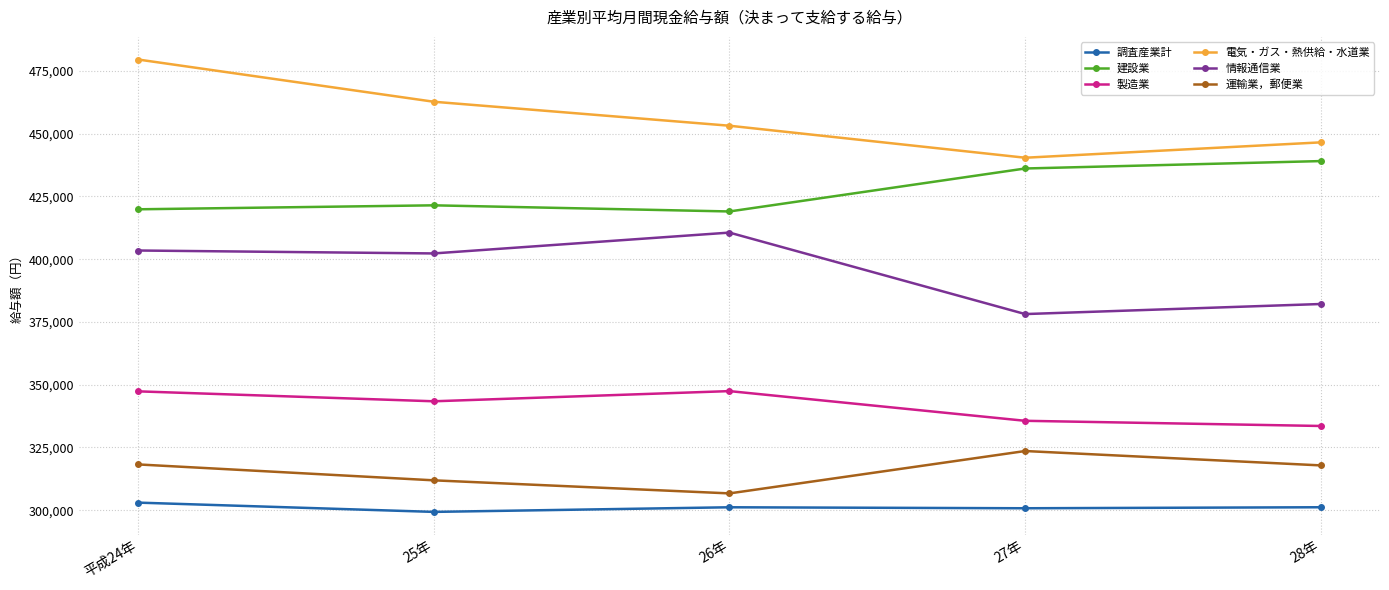

True or false: 電気・ガス・熱供給・水道業 and 建設業 cross at least once.

False